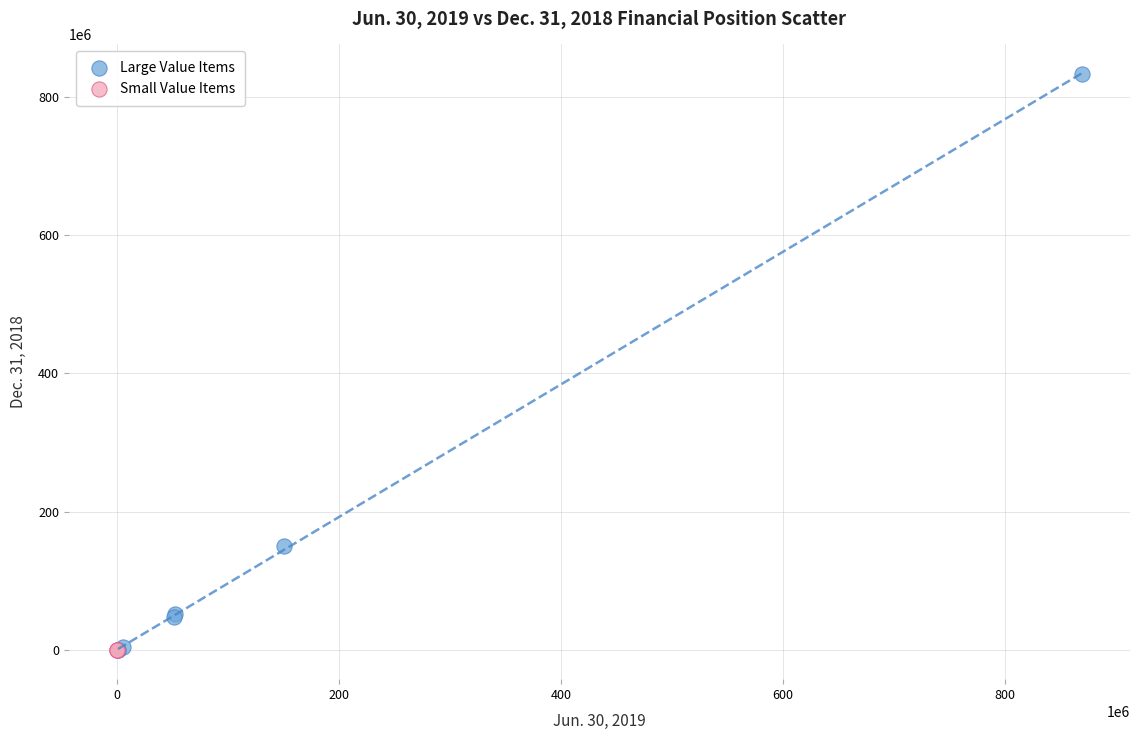

Which series has the largest Y range (max minus min)?

Large Value Items